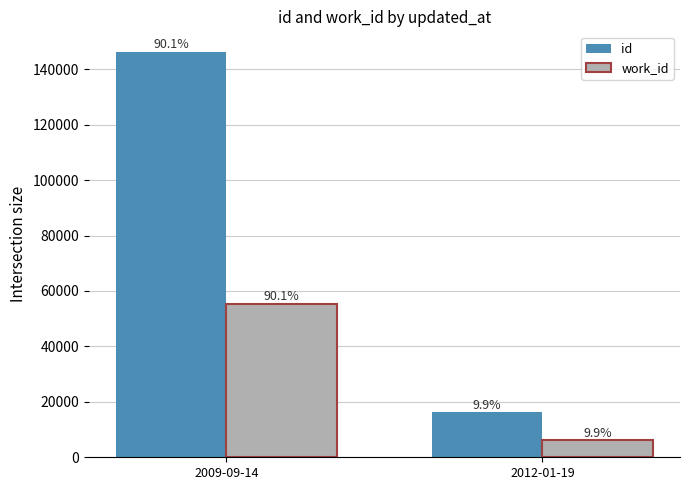

What is the greatest value displayed?

146339